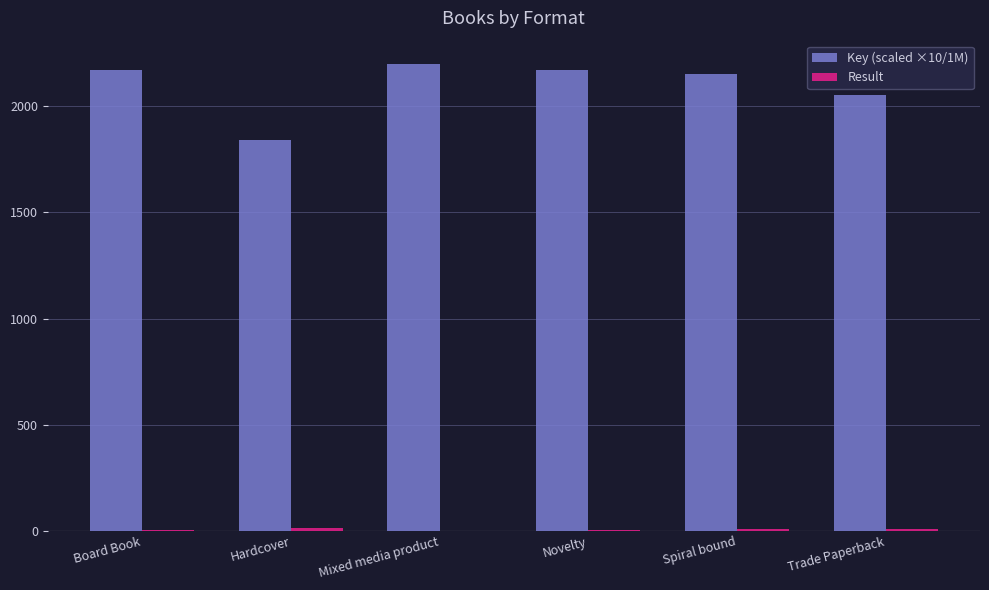

How many series are shown in this chart?

2